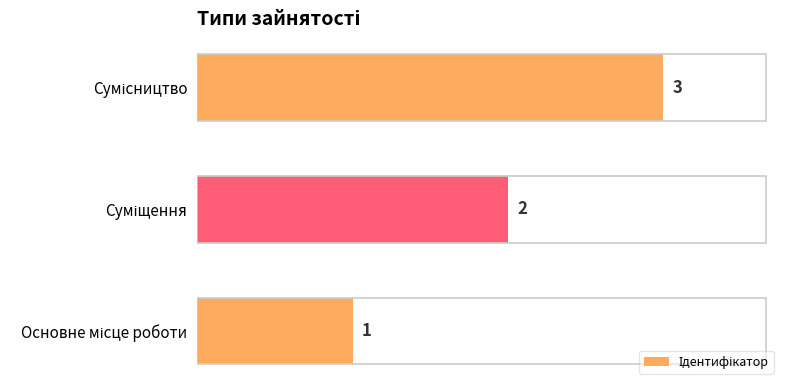

How many values are between 1 and 3?

3